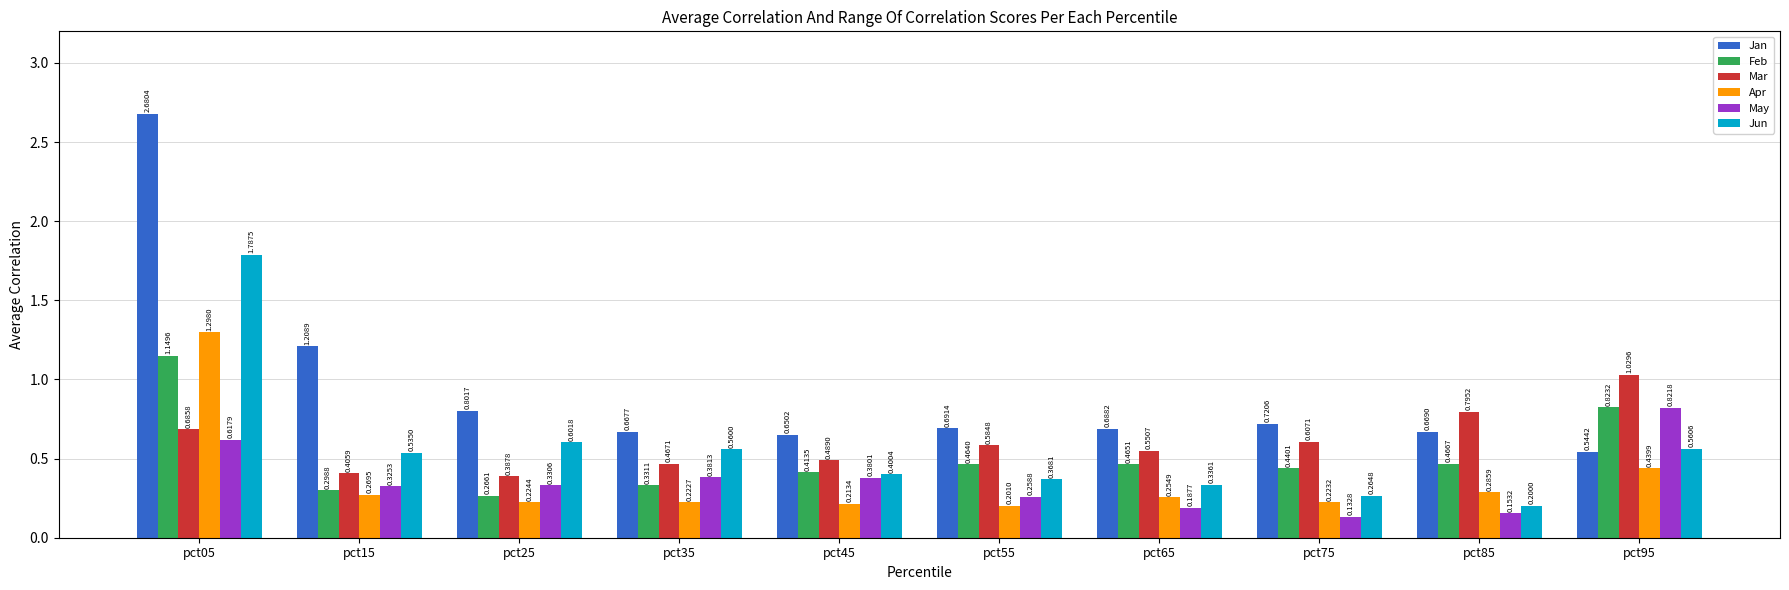

True or false: Jan has a value of 0.4 at pct85.

False